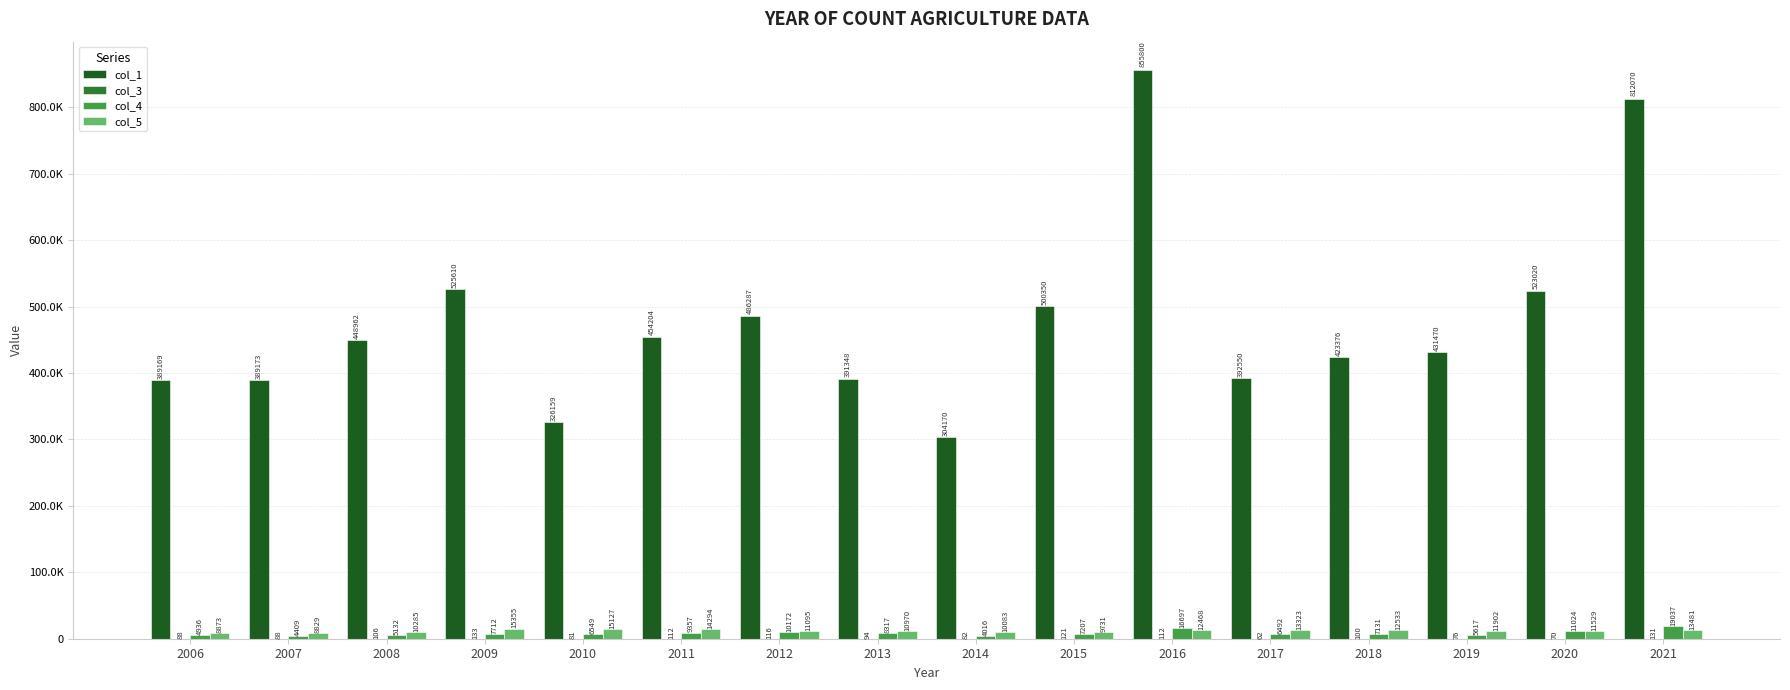

Which category has the lowest value in the col_5 series?

2007